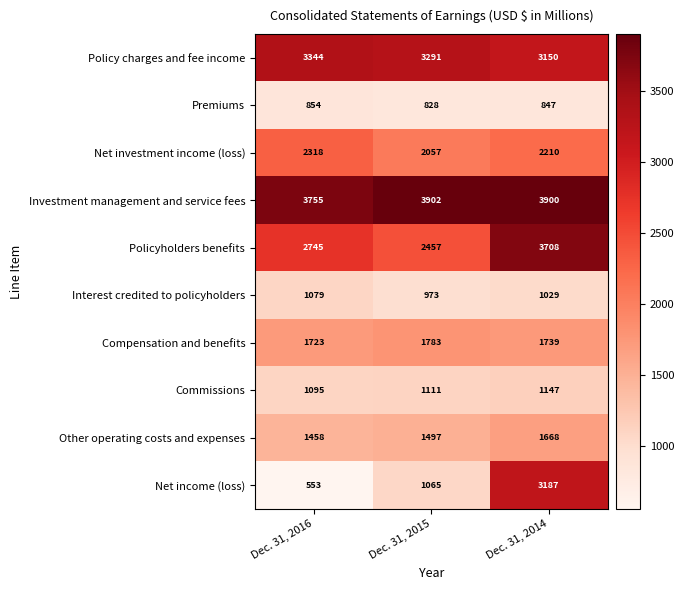

Is it true that Net investment income (loss) equals 2210 at Dec. 31, 2014?

True